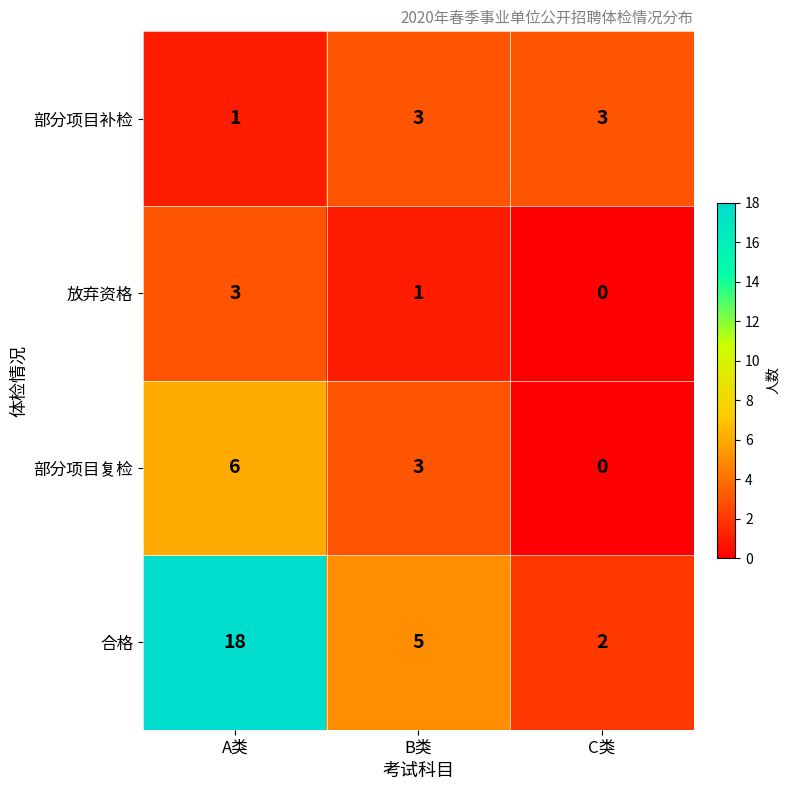

What is the total value across all series at A类?

28